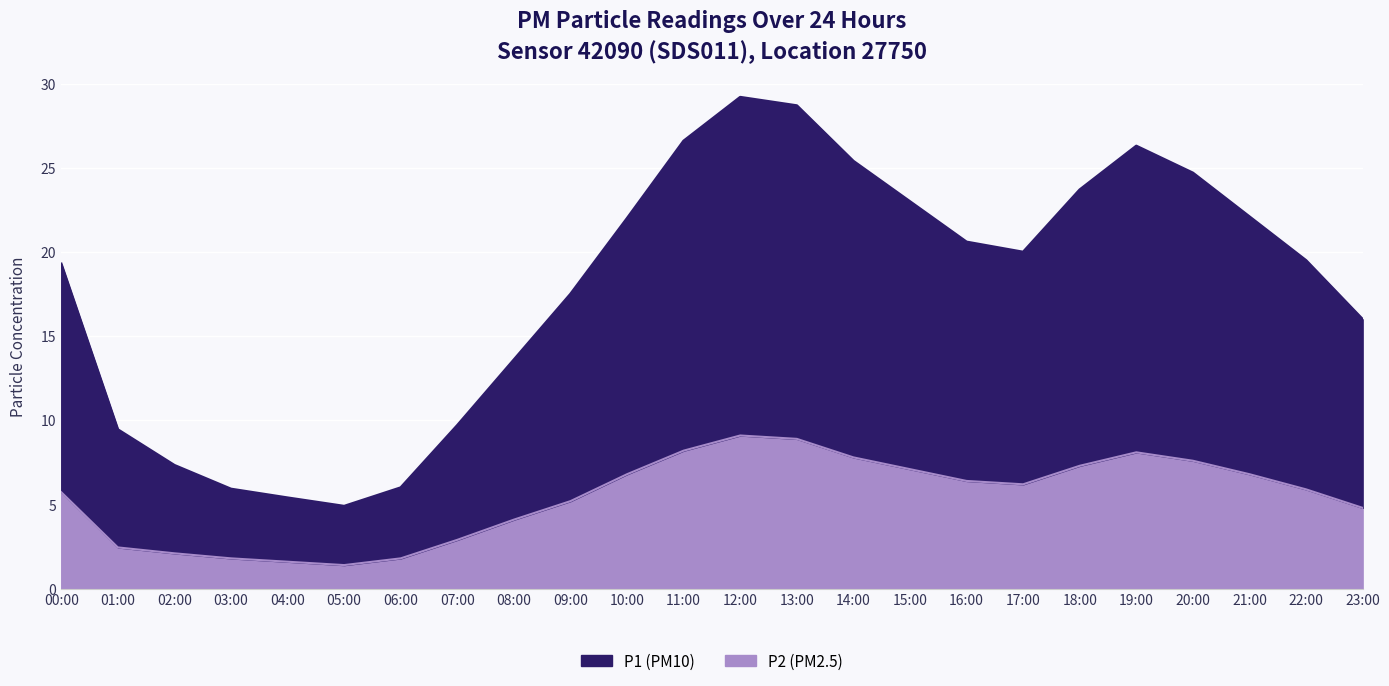

Which series has the largest range (max minus min)?

P1